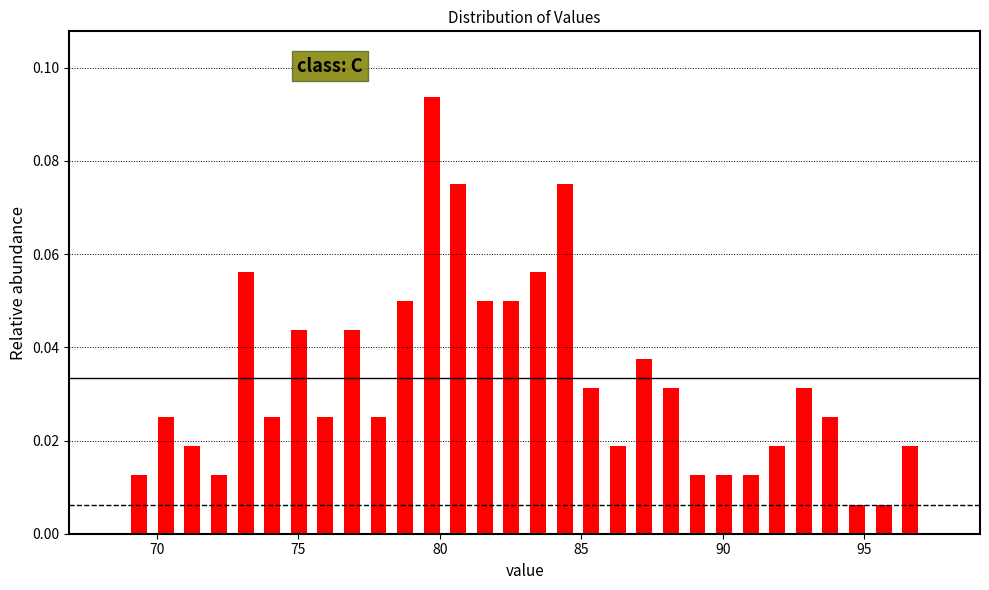

Read against the x-axis, roughly where is the centre of the tallest bar?

79.5